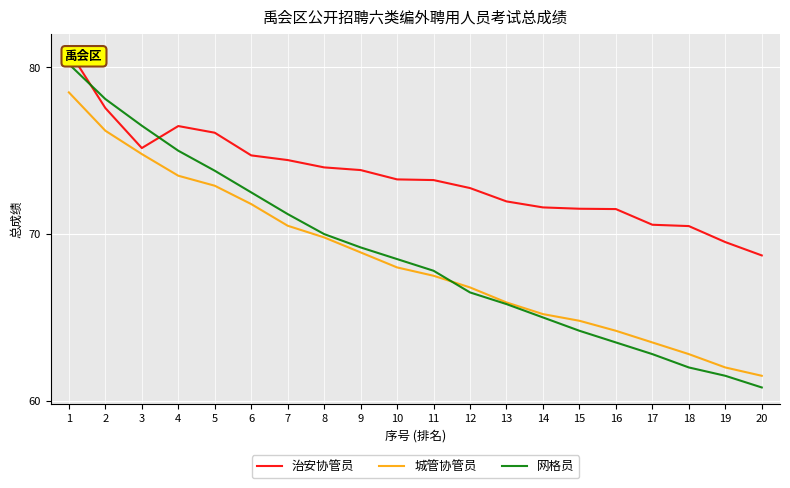

What is the highest value of the 城管协管员 series?

78.5